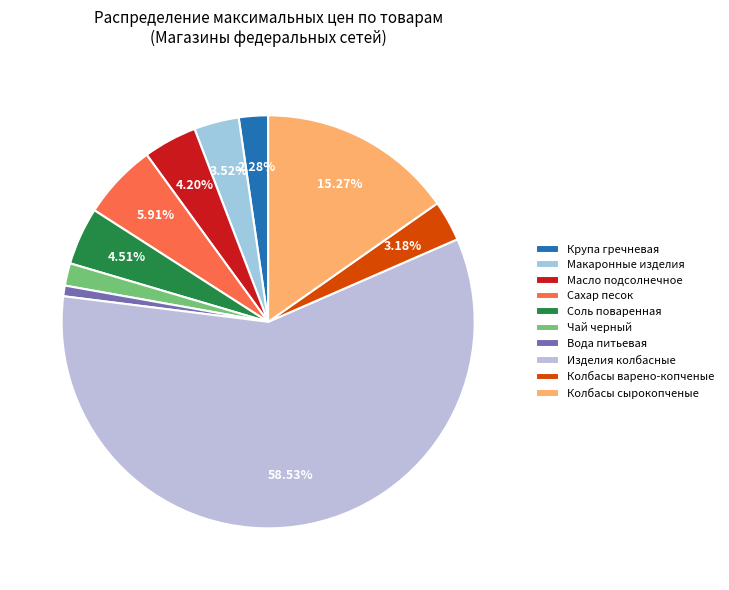

Which category has the biggest portion of the pie?

Изделия колбасные